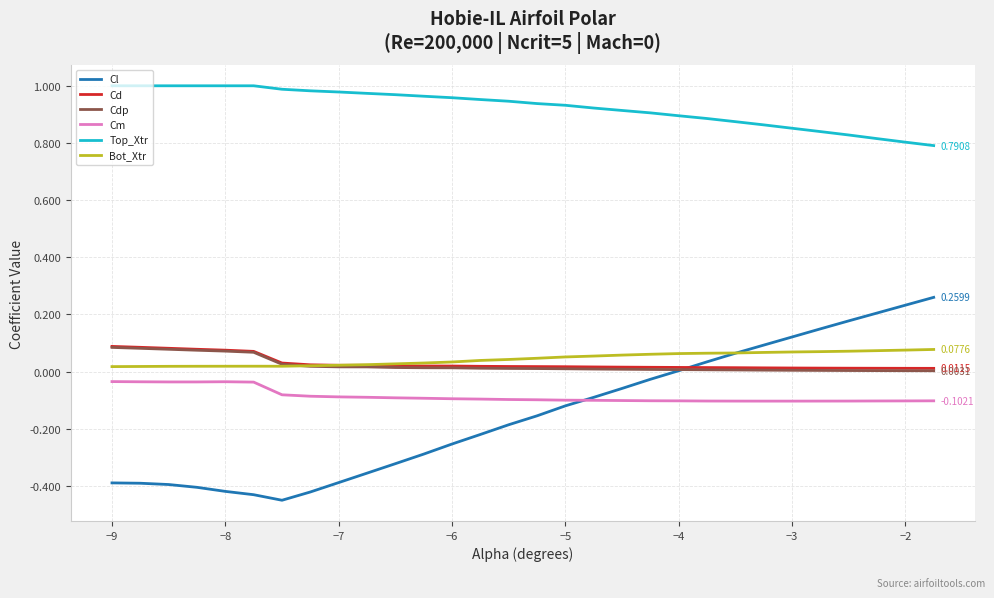

True or false: Cd and Bot_Xtr intersect in this chart.

True